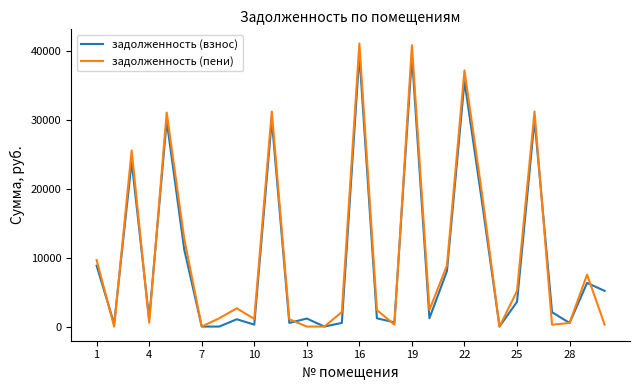

What is the average value of the задолженность (взнос) series?

9994.4